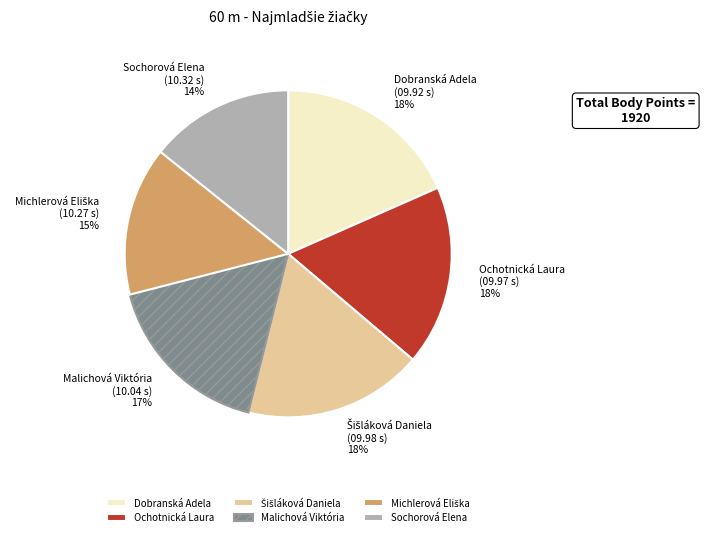

Is it true that Sochorová Elena is 22% of the pie?

False